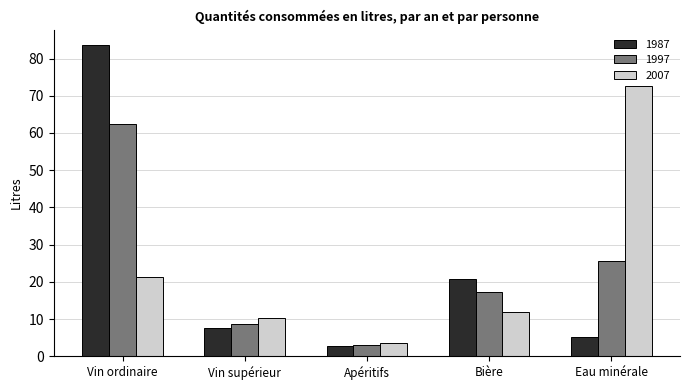

Which category has the lowest value in the 1997 series?

Apéritifs